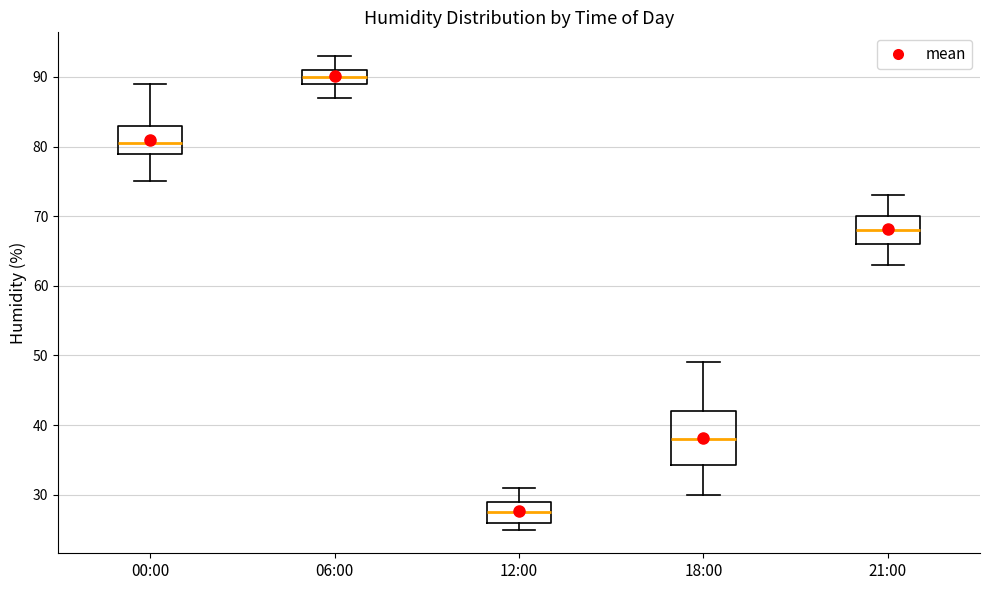

Reading left to right, read every box against the y-axis: the position of its median line, the range the box covers, and the ends of its whiskers. The values are not printed on the chart, so give them approximately, as read against the axis.

00:00: median 81, box 79 to 83, whiskers 75 to 89
06:00: median 90, box 89 to 91, whiskers 87 to 93
12:00: median 28, box 26 to 29, whiskers 25 to 31
18:00: median 38, box 34 to 42, whiskers 30 to 49
21:00: median 68, box 66 to 70, whiskers 63 to 73